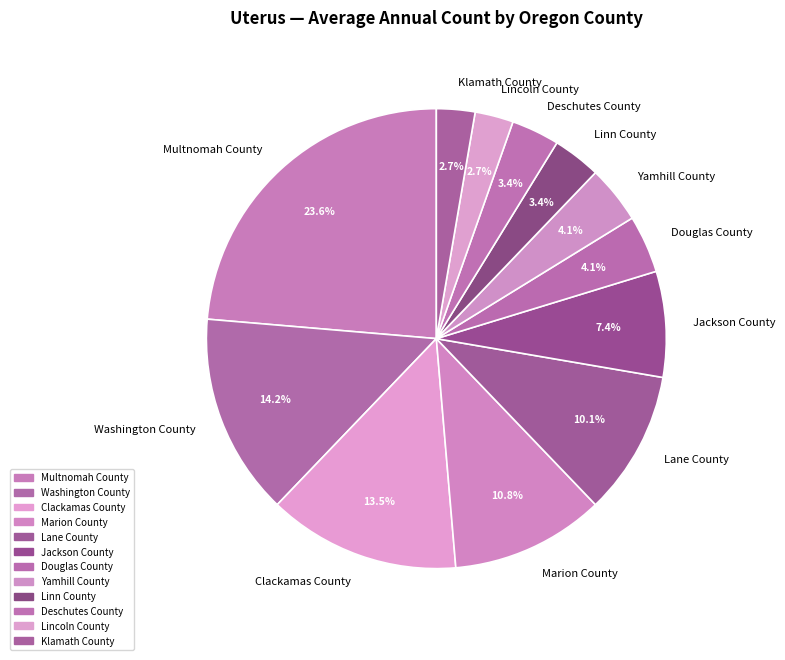

Does any single category account for the majority?

No